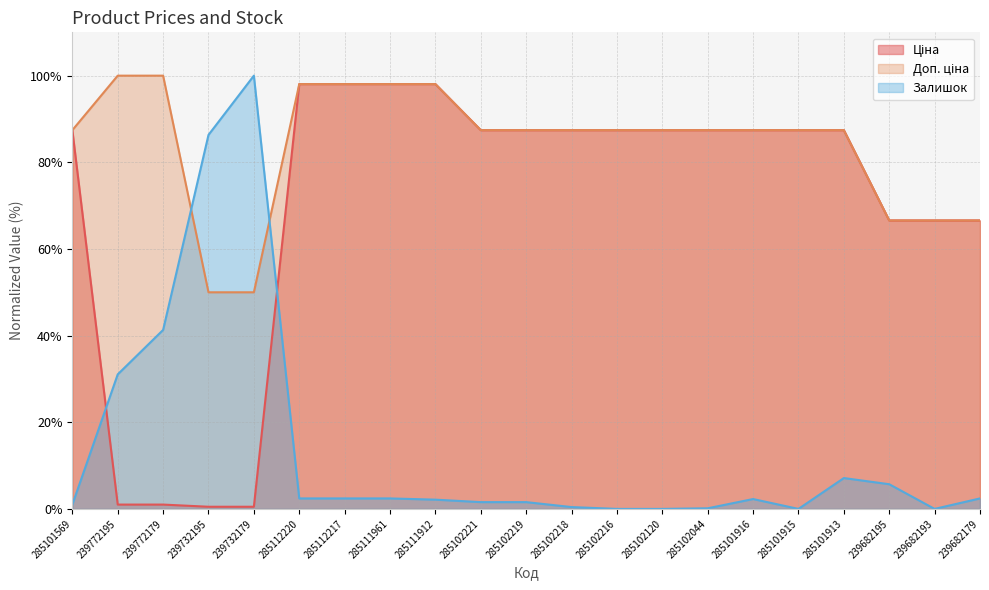

Which series changed the most between 285101569 and 285102120?

Залишок